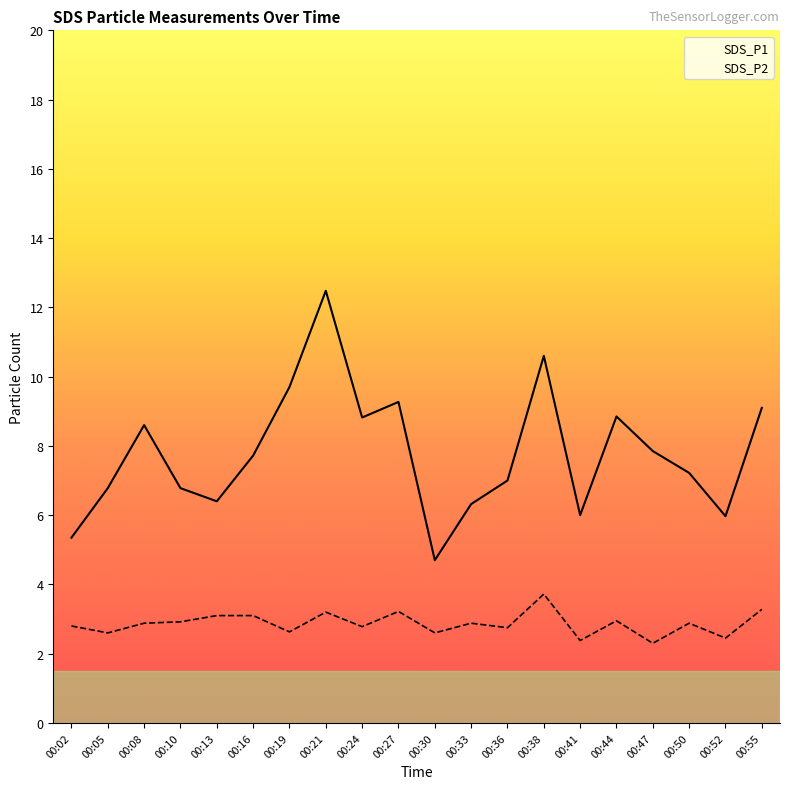

Which series has the largest total across all categories?

SDS_P1